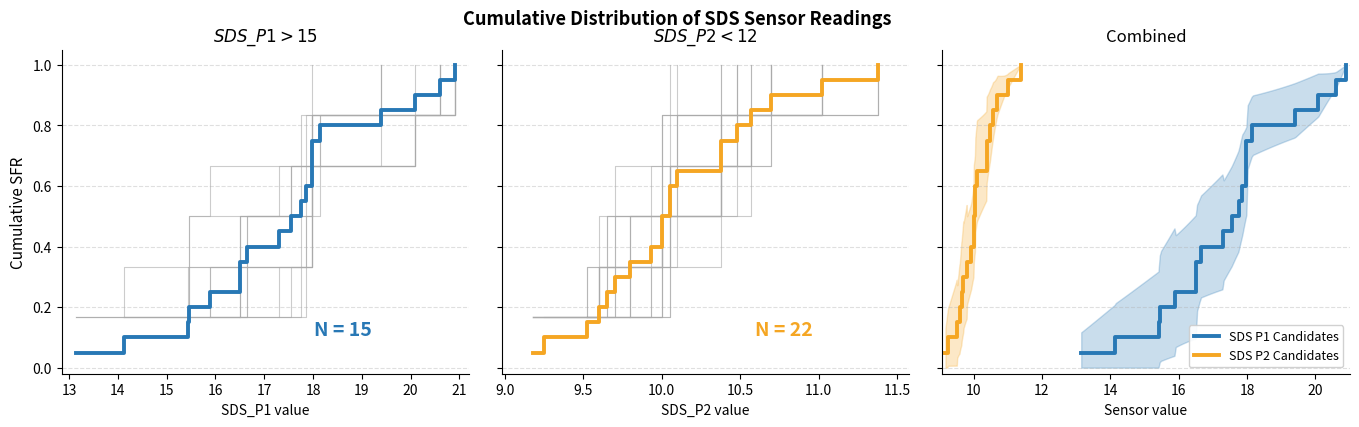

The SDS P2 Candidates series shows 0.2 at 10. True or false?

False